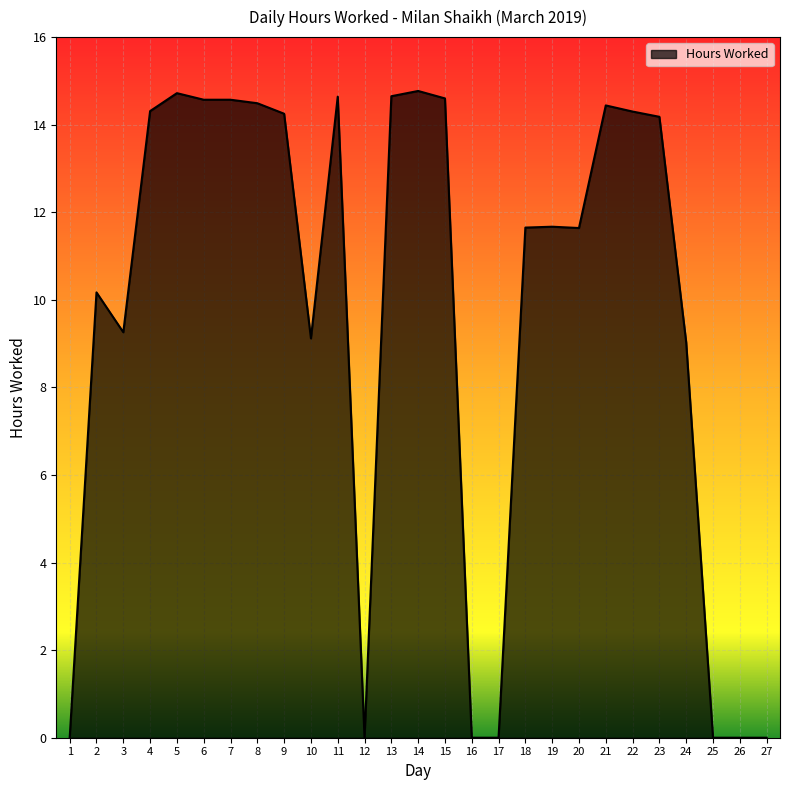

What is the difference between the maximum and minimum values?

14.8